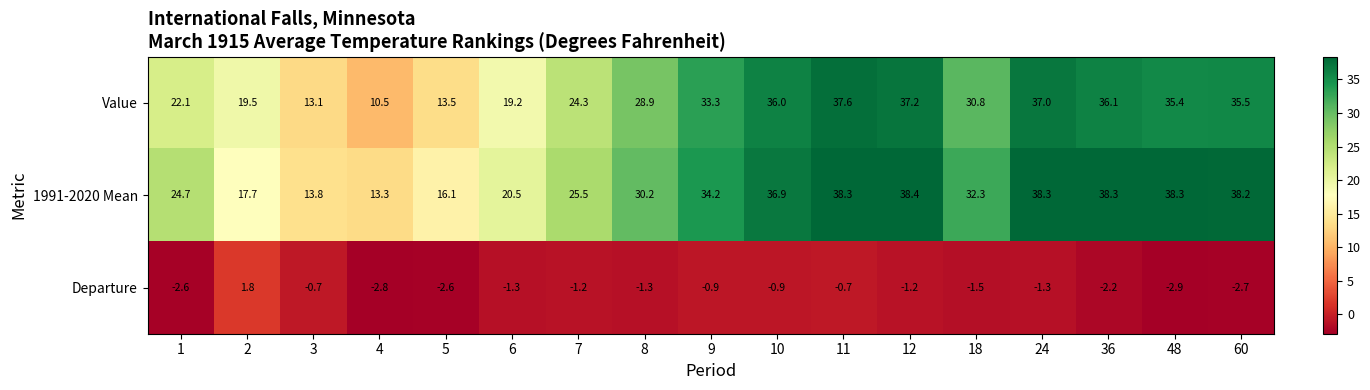

At which label is Value closest to 24?

7